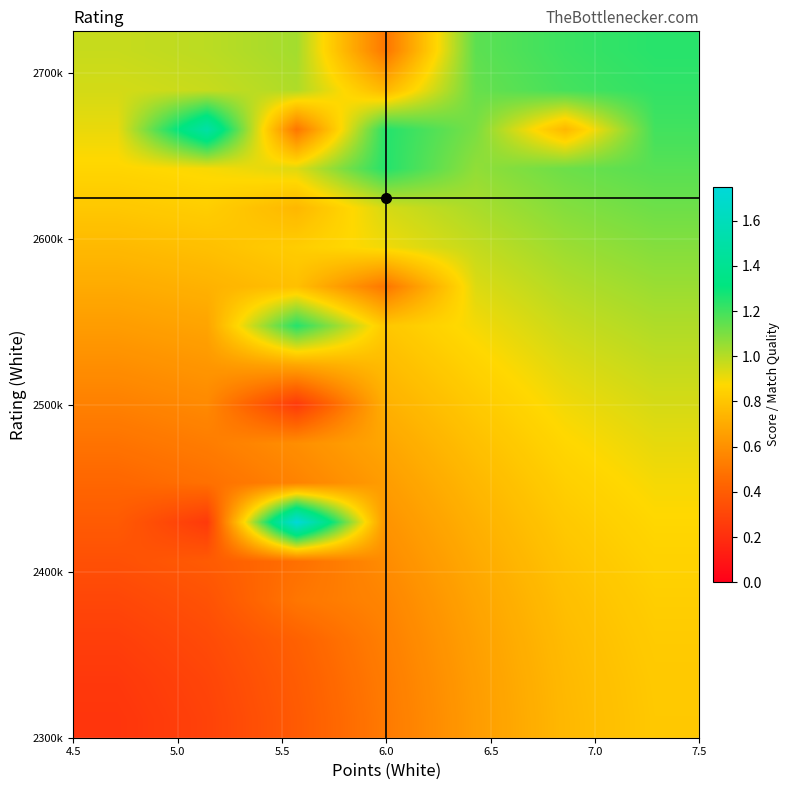

What is the maximum value shown in the chart?

1.8